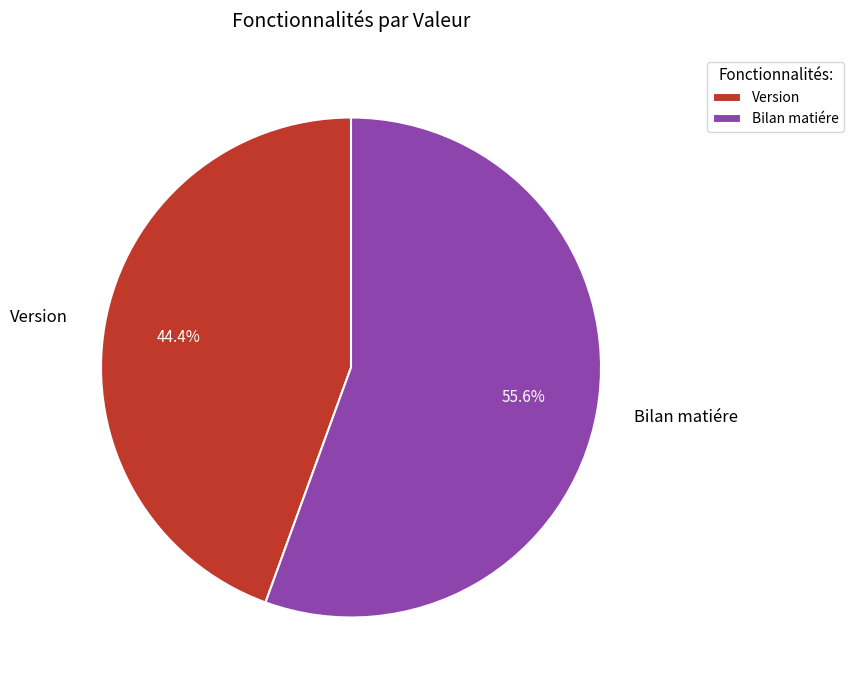

How many slices are in this pie chart?

2